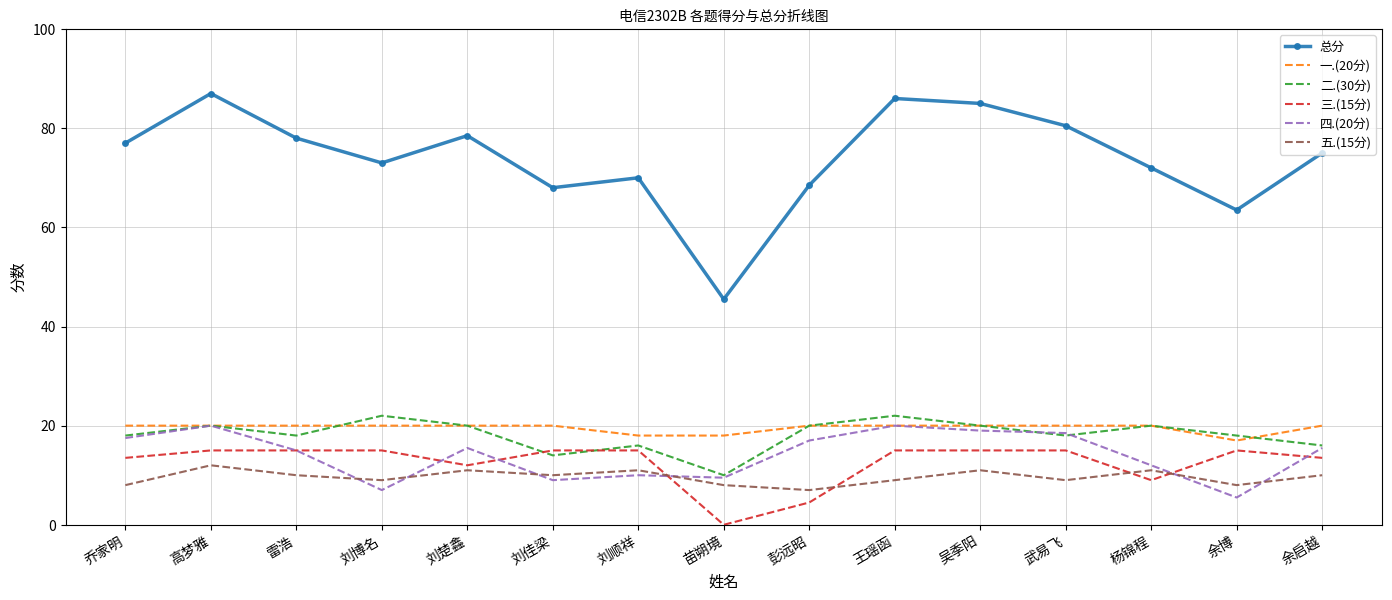

What is the sum of all 总分 values?

1107.5